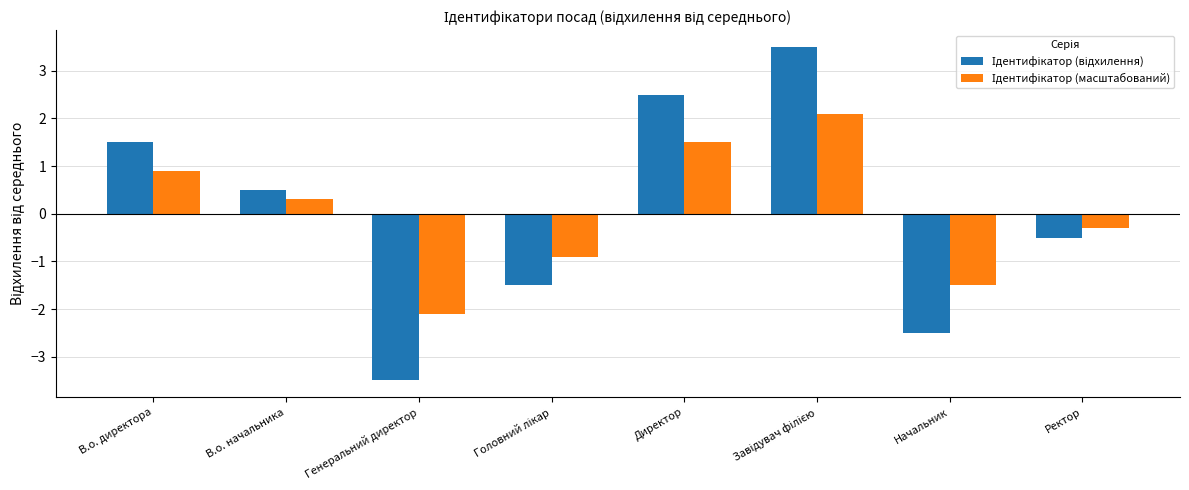

What is the greatest value displayed?

3.5